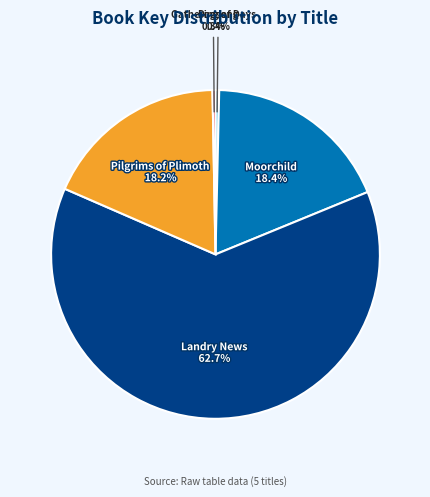

Does any single category account for the majority?

Yes